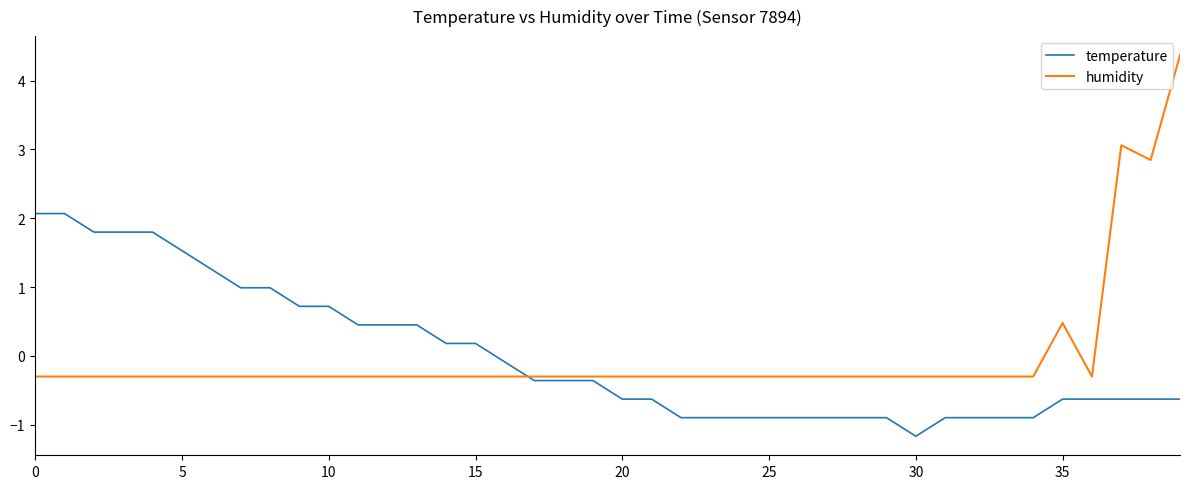

List the series in order of their peak value, highest first.

humidity, temperature